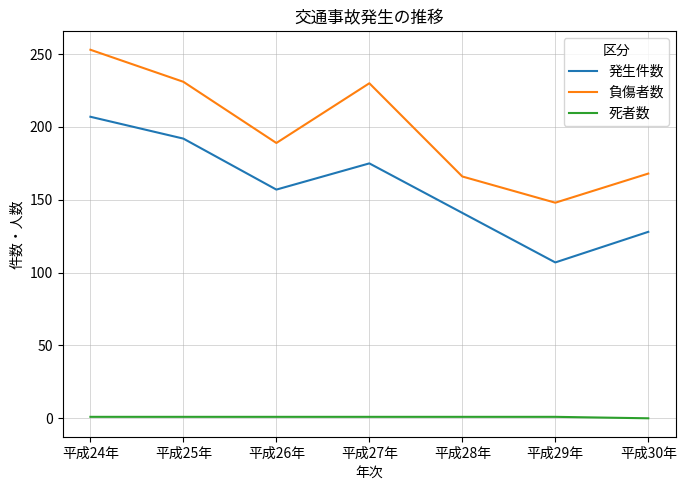

What value does the 発生件数 series have at 平成29年, to the nearest 10?

110